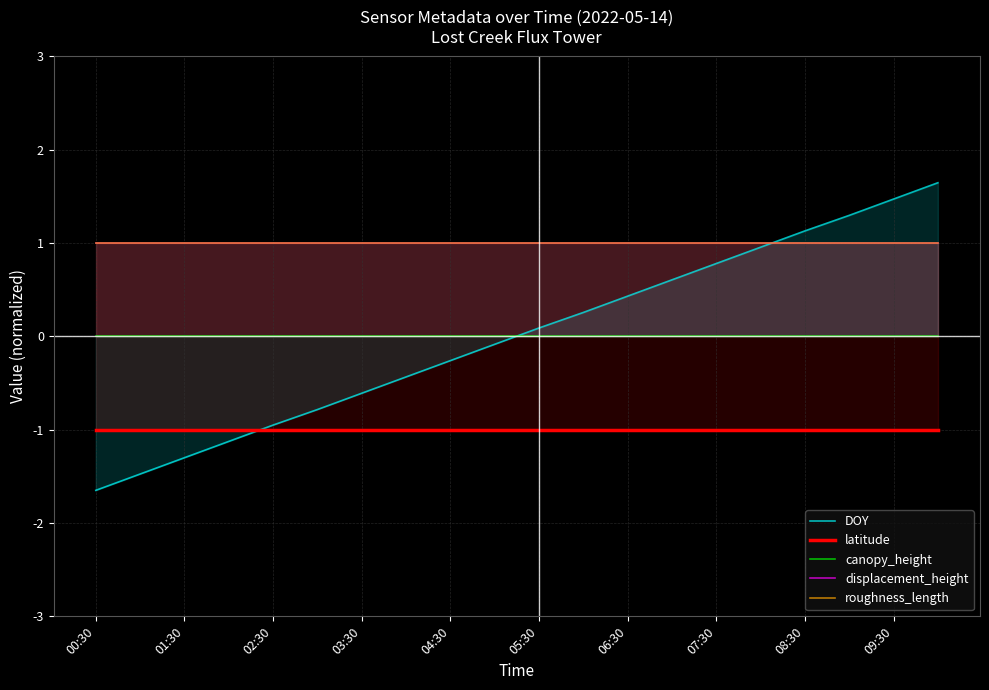

The DOY series shows -1.0 at 01:30. True or false?

False